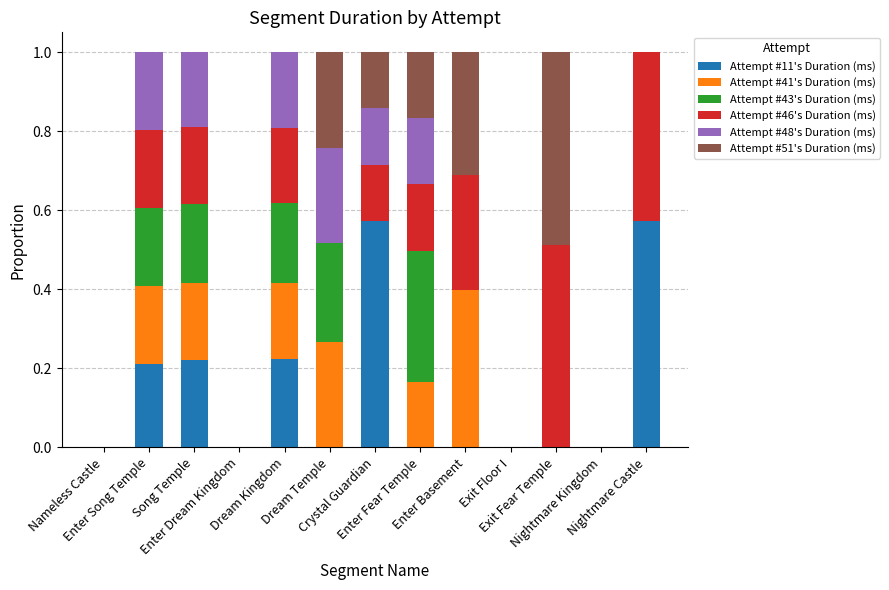

The value of Attempt #48's Duration (ms) at Song Temple is 0.0. True or false?

False